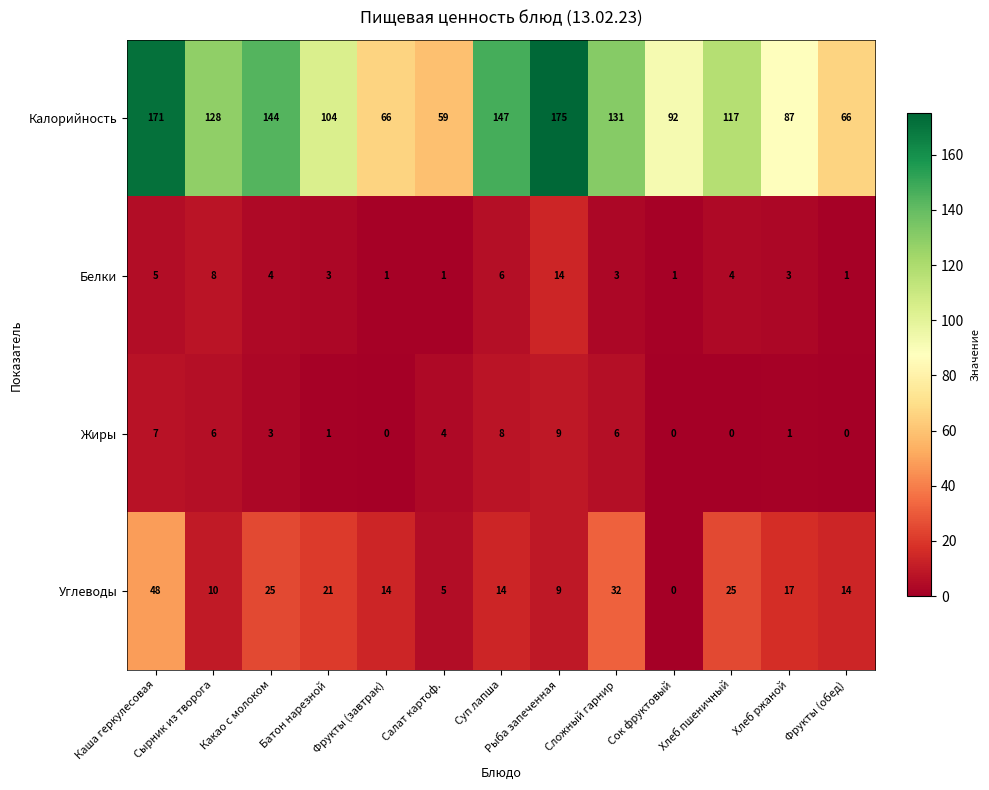

Which category has the highest value in the Углеводы series?

Каша геркулесовая